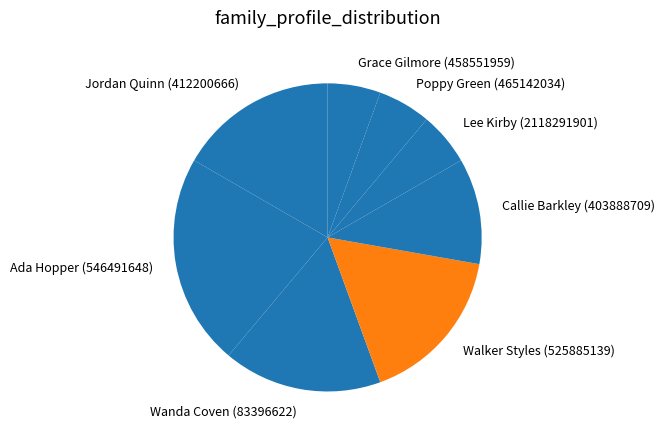

Is there any slice that represents more than half of the pie?

No